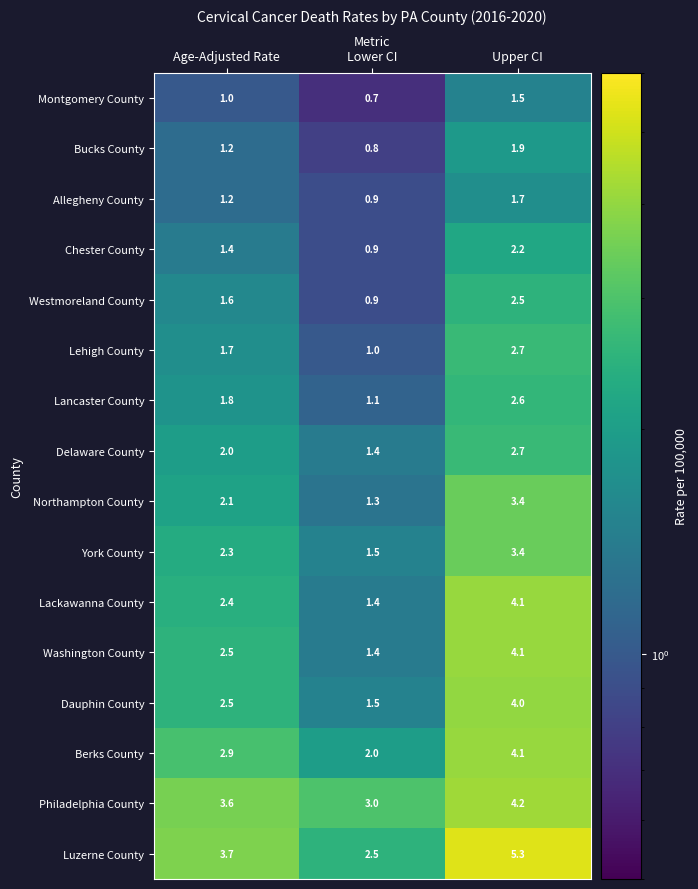

Count the Dauphin County values in the range 1 to 4.

3